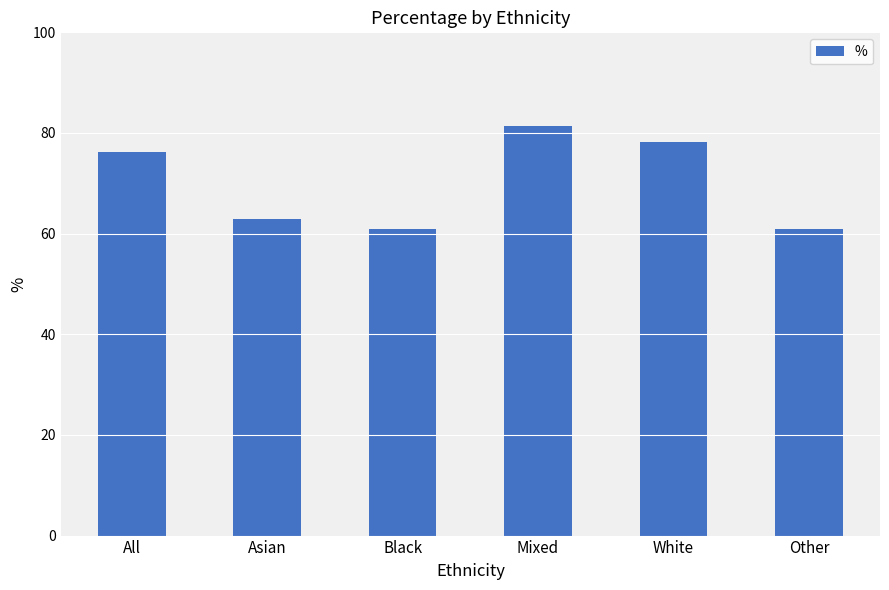

Is it true that the value at Black is 60.9?

True